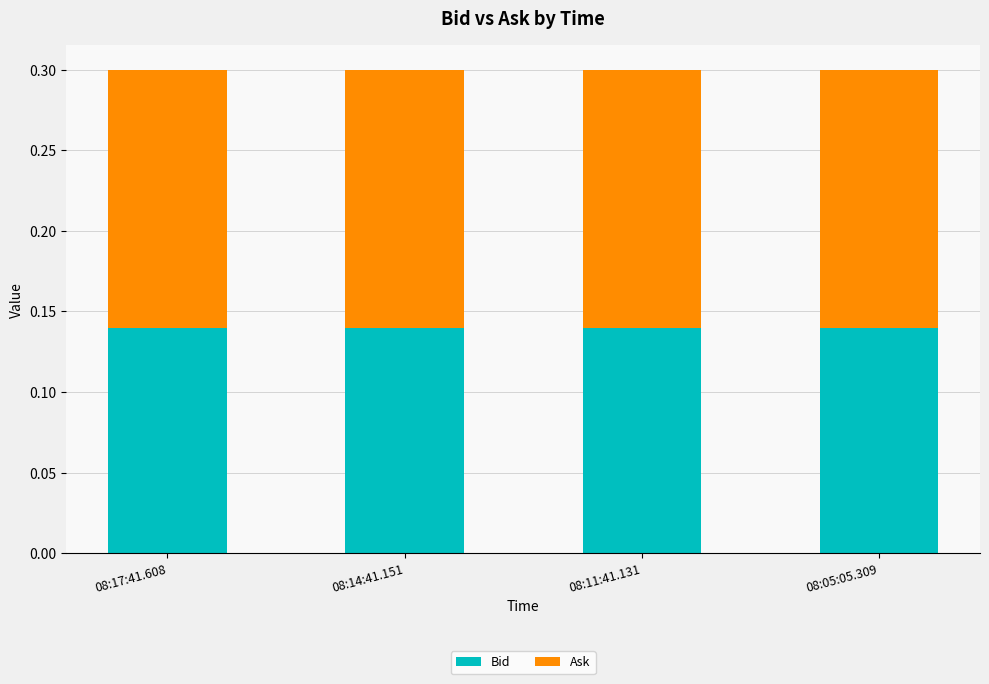

What is the sum of the Bid values at 08:05:05.309 and 08:11:41.131?

0.3